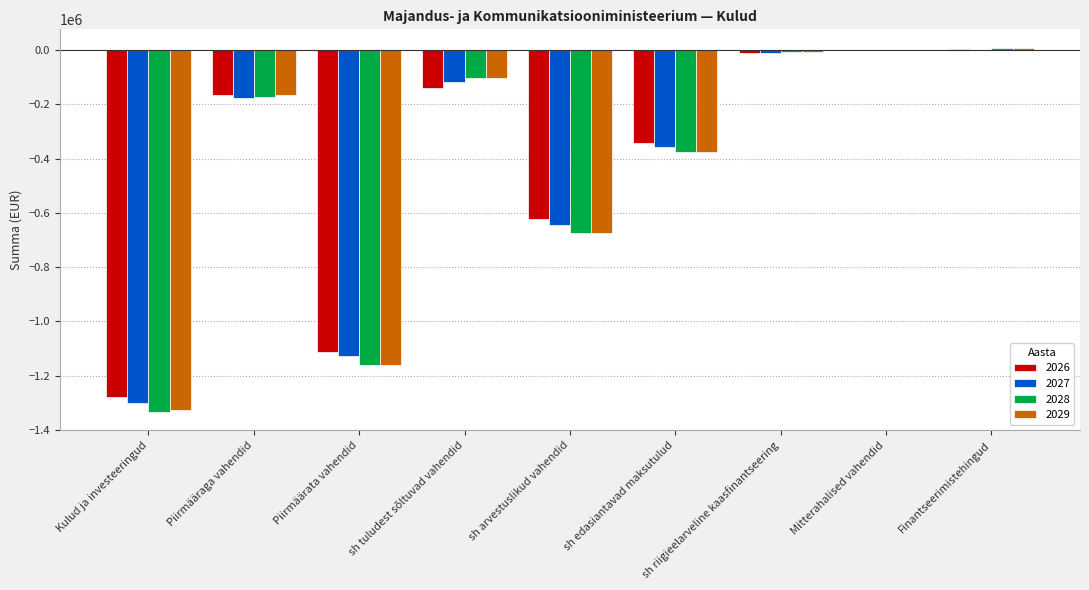

Is the value of 2026 at Finantseerimistehingud greater than the value of 2029 at Kulud ja investeeringud?

Yes